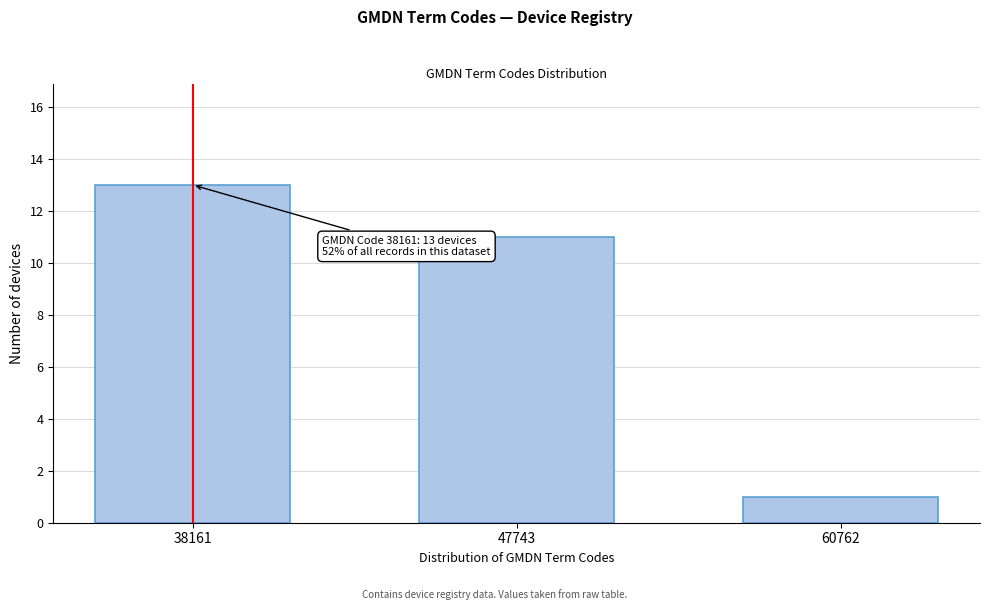

Reading left to right, list all the values displayed in this chart.

13	11	1